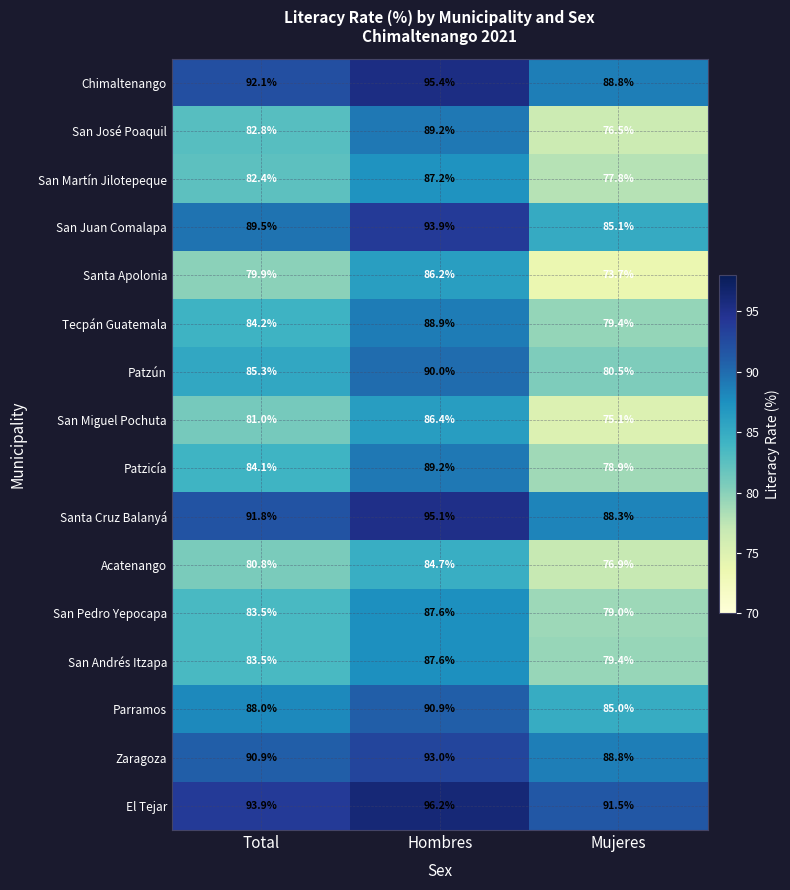

What is the spread (max minus min) of values at Mujeres?

17.8